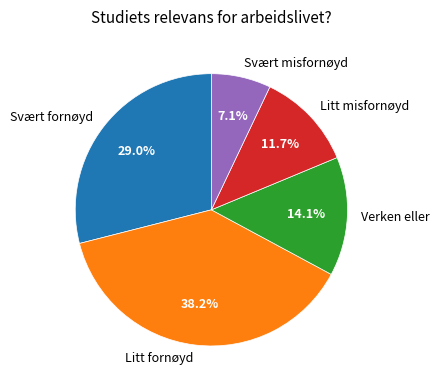

Do Litt fornøyd and Svært fornøyd together represent more than half of the pie?

Yes